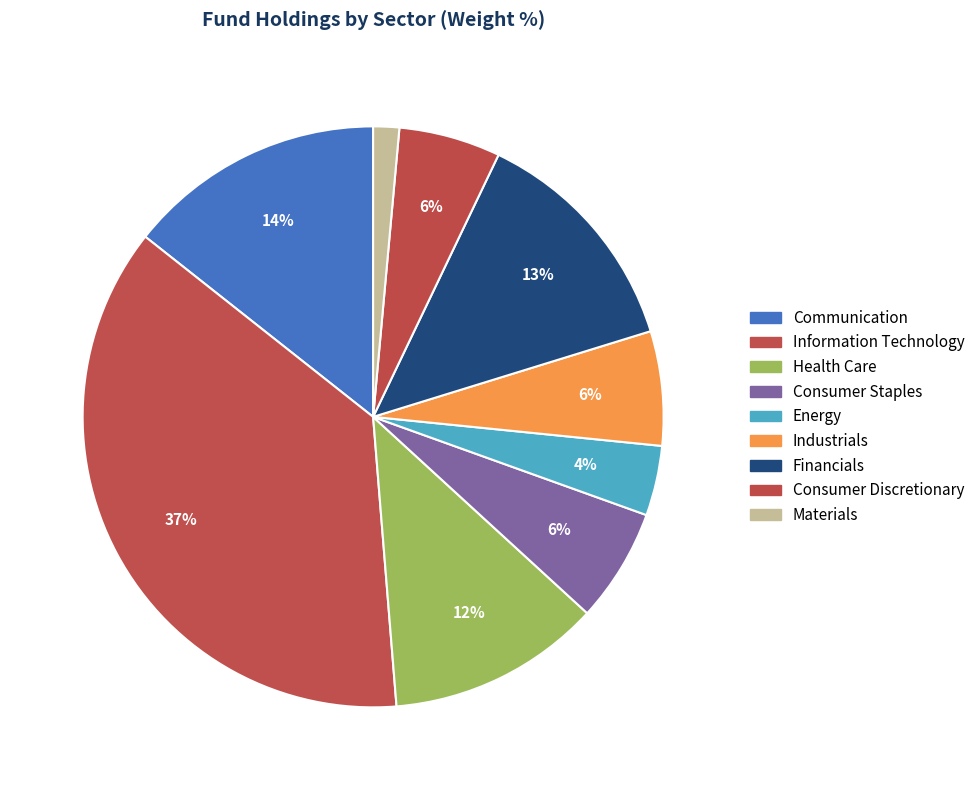

Count the number of slices in the pie.

9